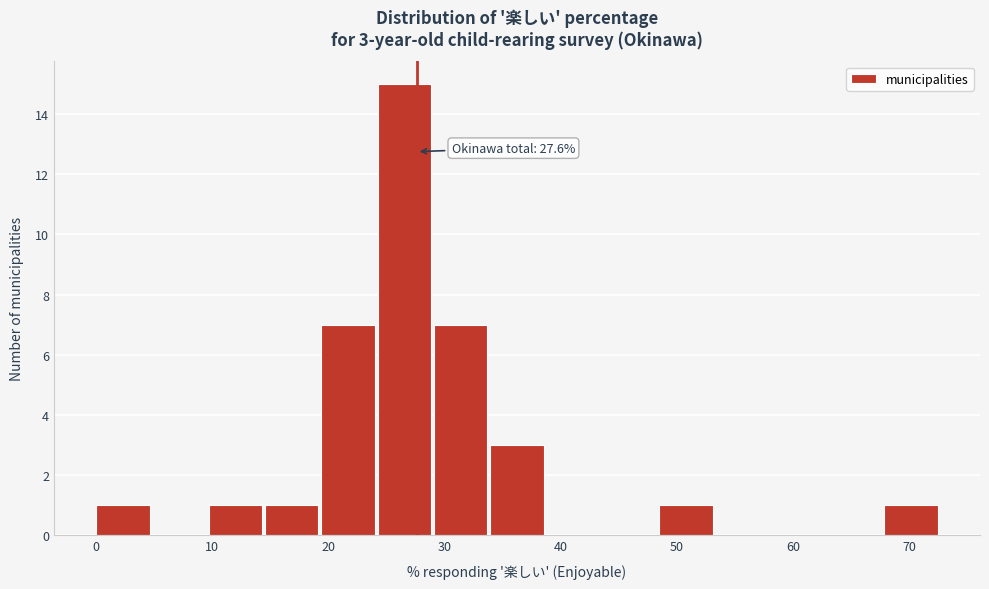

Which range on the x-axis has the tallest bar?

24 to 29